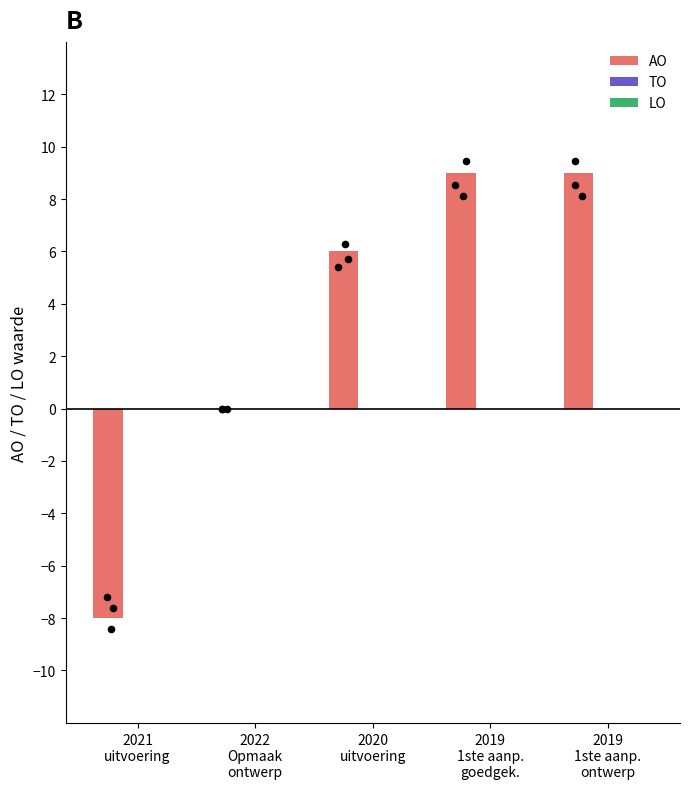

Which series has the largest Y range (max minus min)?

AO